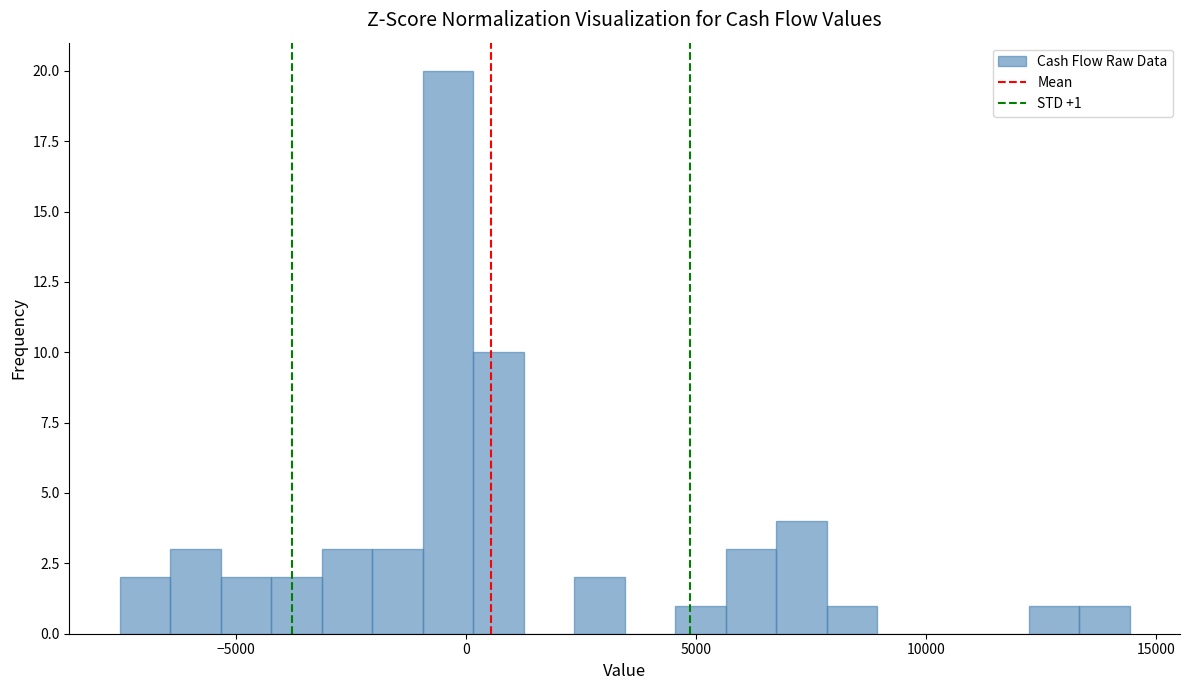

Read against the x-axis, roughly where is the centre of the tallest bar?

-500